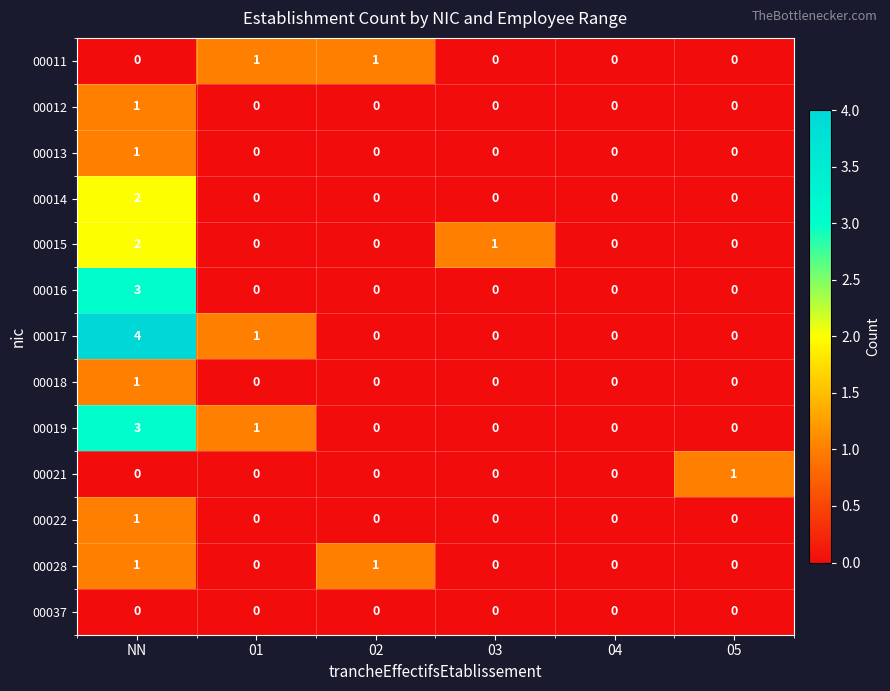

Which series changed the most between 03 and 04?

00015